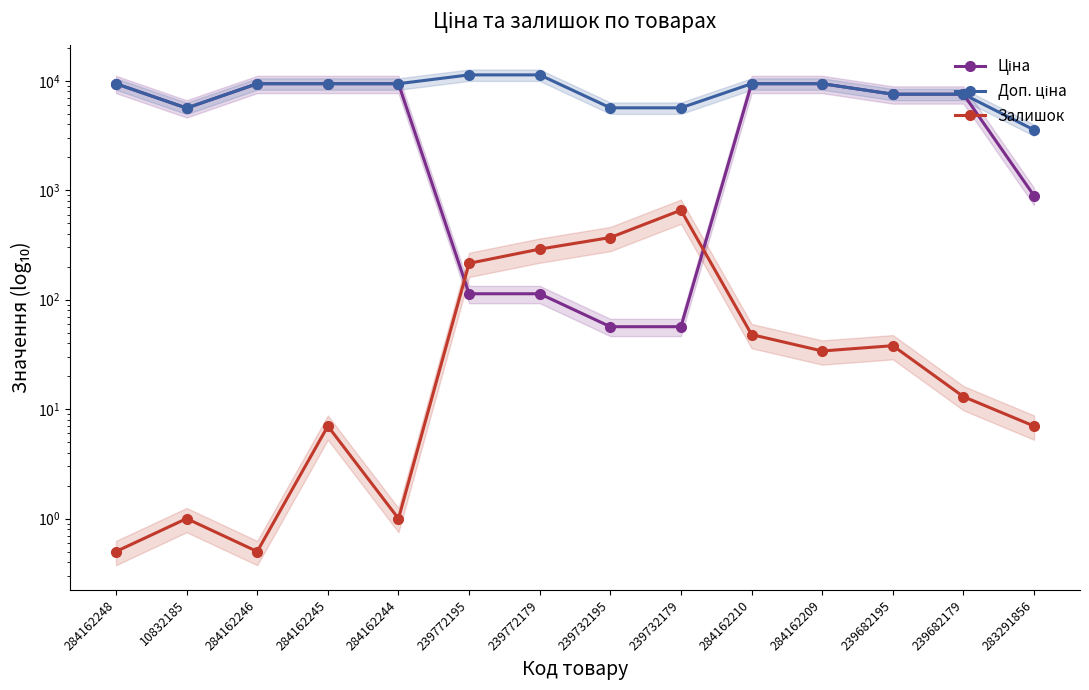

What is the greatest value displayed?

11334.0